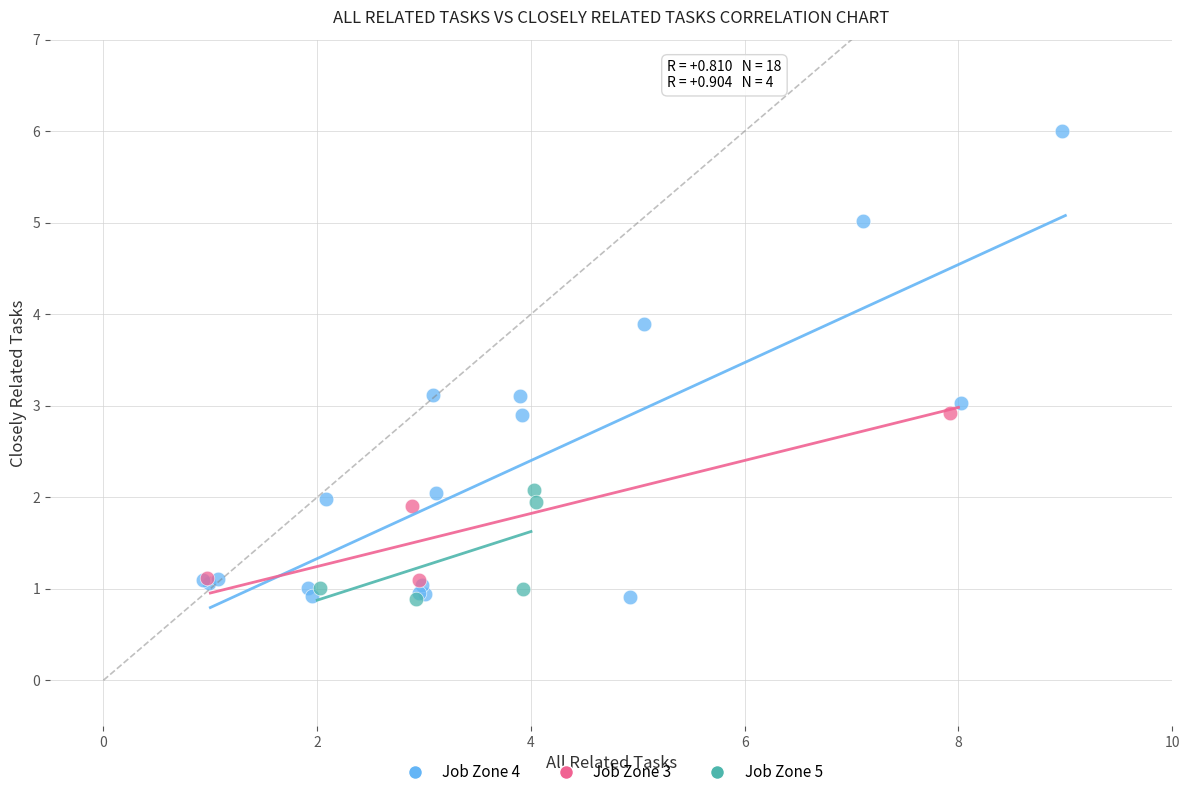

Which series has the largest Y range (max minus min)?

Job Zone 4